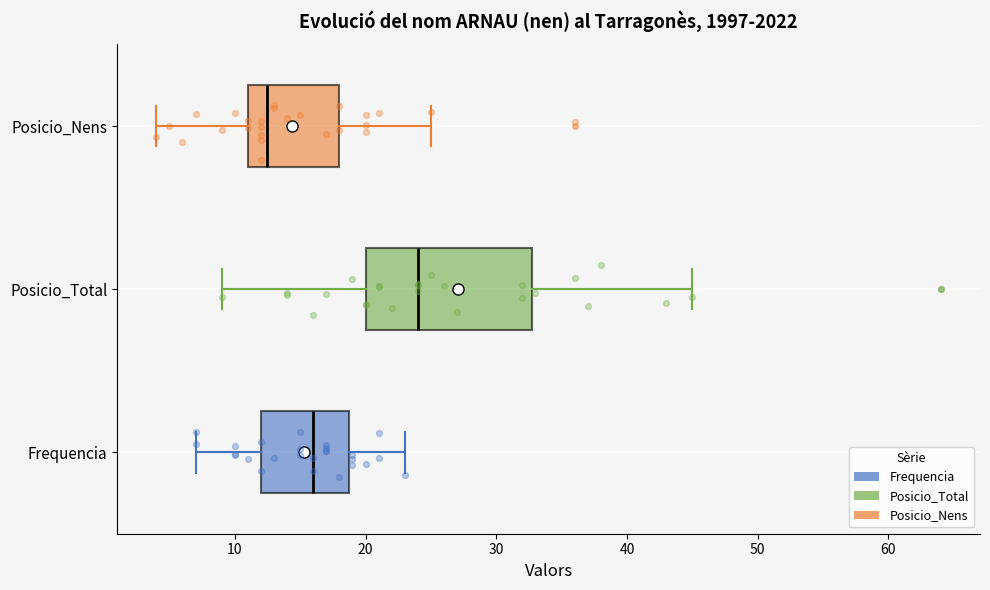

Where does the median line of the box for Frequencia sit on the x-axis? The values are not printed on the chart, so give them approximately, as read against the axis.

16